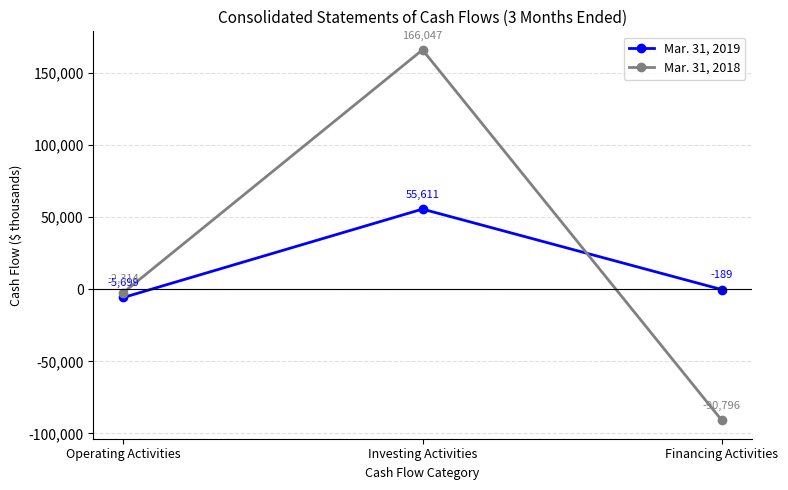

Is it true that Mar. 31, 2018 equals 45361 at Investing Activities?

False